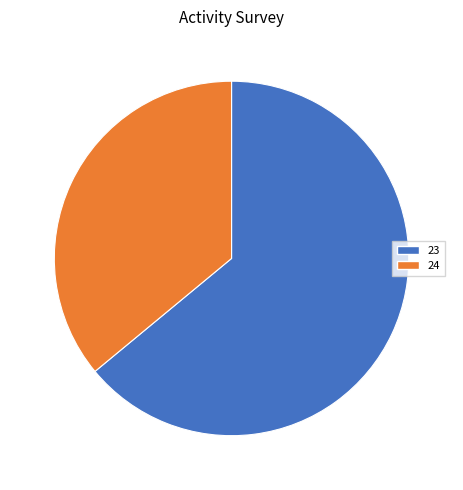

How many slices are in this pie chart?

2